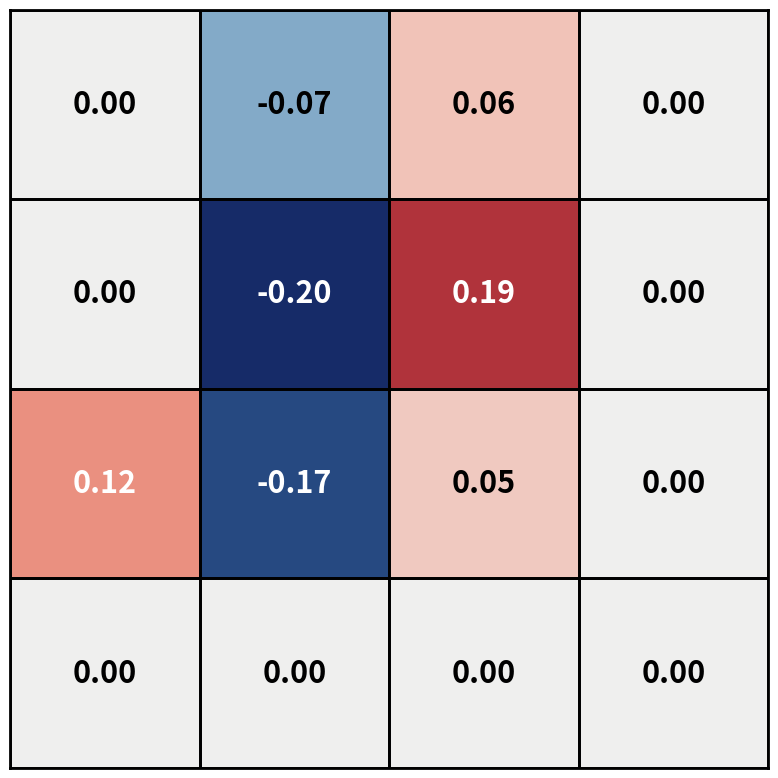

Count the number of categories in the chart.

4